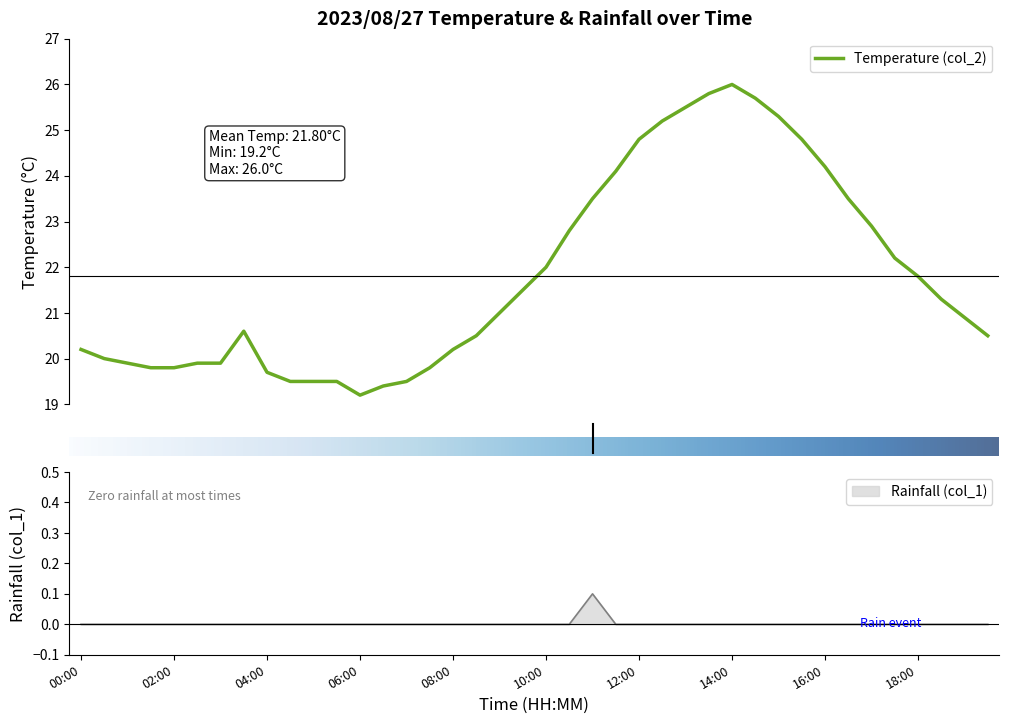

Reading right to left, transcribe all the data shown in this chart.

Temperature (col_2): 20.5	20.9	21.3	21.8	22.2	22.9	23.5	24.2	24.8	25.3	25.7	26.0	25.8	25.5	25.2	24.8	24.1	23.5	22.8	22.0	21.5	21.0	20.5	20.2	19.8	19.5	19.4	19.2	19.5	19.5	19.5	19.7	20.6	19.9	19.9	19.8	19.8	19.9	20.0	20.2
Rainfall (col_1): 0.0	0.0	0.0	0.0	0.0	0.0	0.0	0.0	0.0	0.0	0.0	0.0	0.0	0.0	0.0	0.0	0.0	0.1	0.0	0.0	0.0	0.0	0.0	0.0	0.0	0.0	0.0	0.0	0.0	0.0	0.0	0.0	0.0	0.0	0.0	0.0	0.0	0.0	0.0	0.0